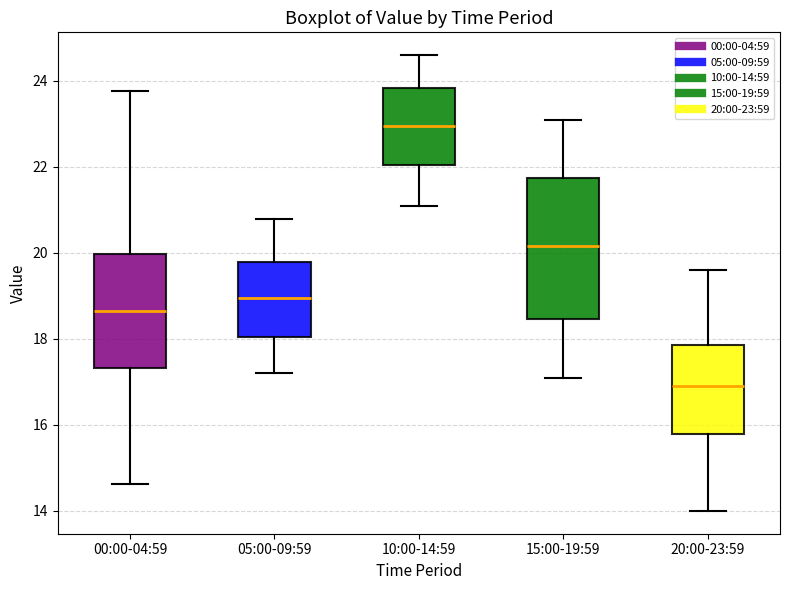

Reading left to right, read every box against the y-axis: the position of its median line, the range the box covers, and the ends of its whiskers. The values are not printed on the chart, so give them approximately, as read against the axis.

00:00-04:59: median 18.6, box 17.4 to 20.0, whiskers 14.6 to 23.8
05:00-09:59: median 19.0, box 18.0 to 19.8, whiskers 17.2 to 20.8
10:00-14:59: median 23.0, box 22.0 to 23.8, whiskers 21.2 to 24.6
15:00-19:59: median 20.2, box 18.4 to 21.8, whiskers 17.2 to 23.2
20:00-23:59: median 17.0, box 15.8 to 17.8, whiskers 14.0 to 19.6